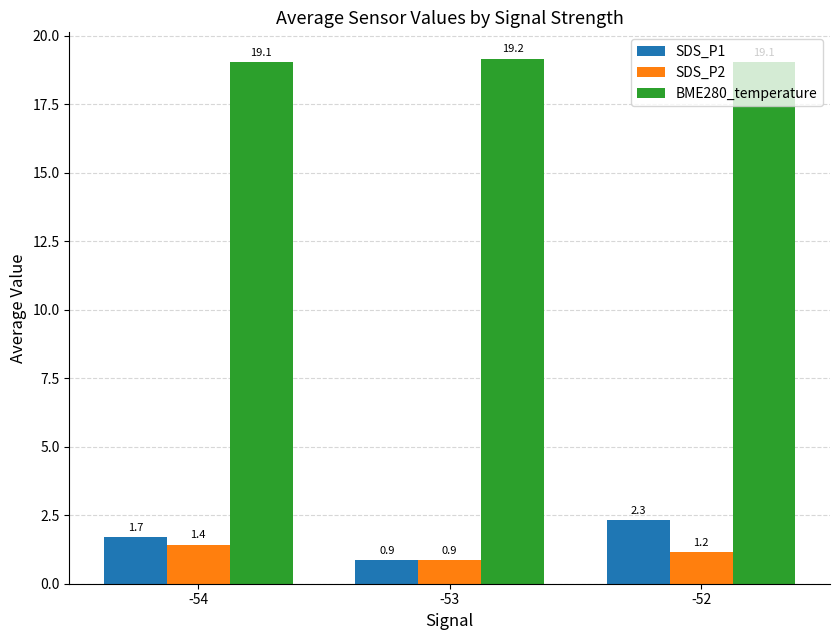

Reading left to right, transcribe all the data shown in this chart.

SDS_P1: 1.7	0.9	2.3
SDS_P2: 1.4	0.9	1.2
BME280_temperature: 19.1	19.2	19.1